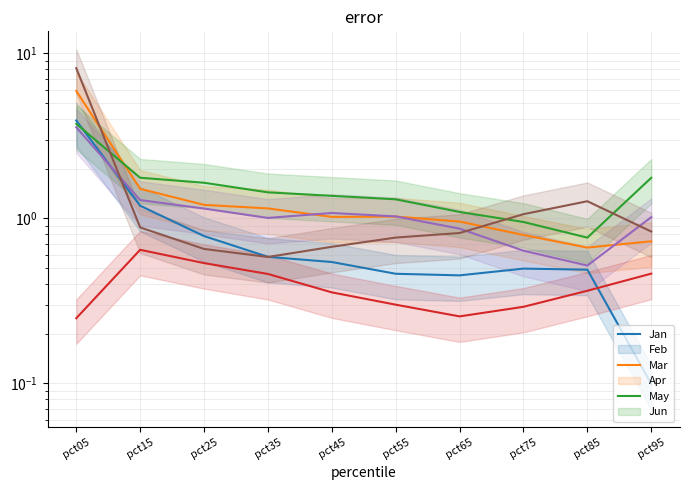

How many series are shown in this chart?

6